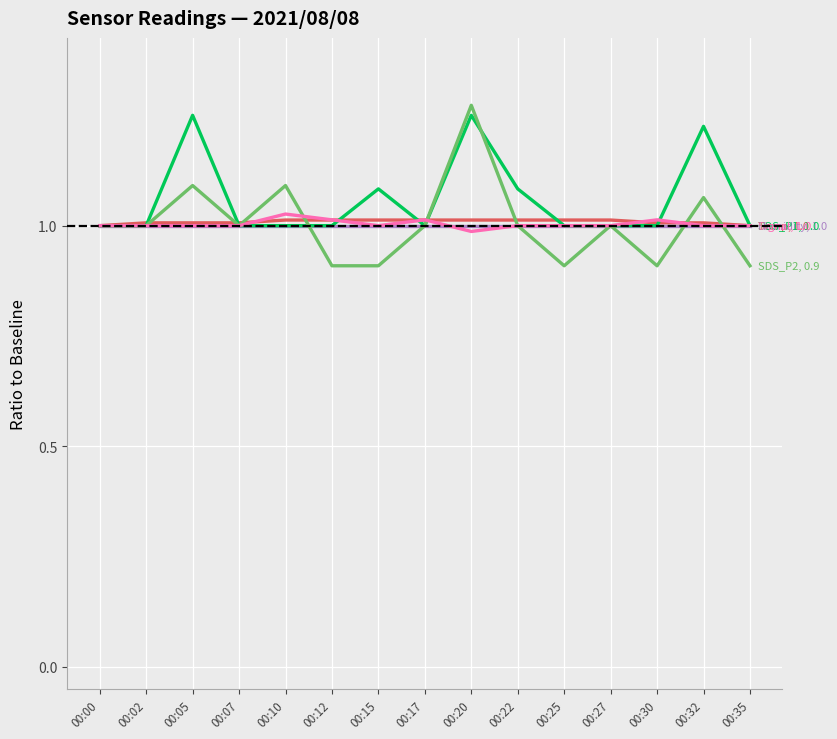

What is the minimum value shown in the chart?

0.9